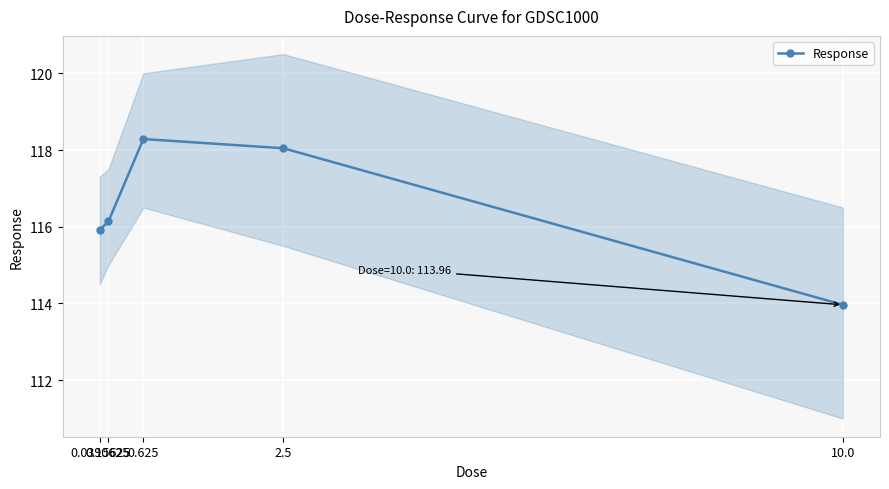

How many values are below 116?

2